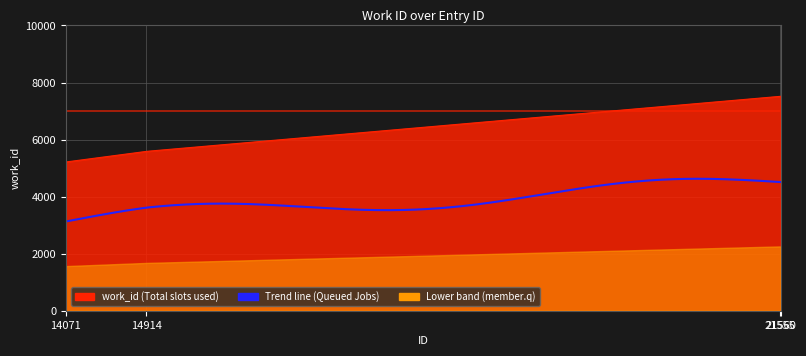

What is the average value?

6458